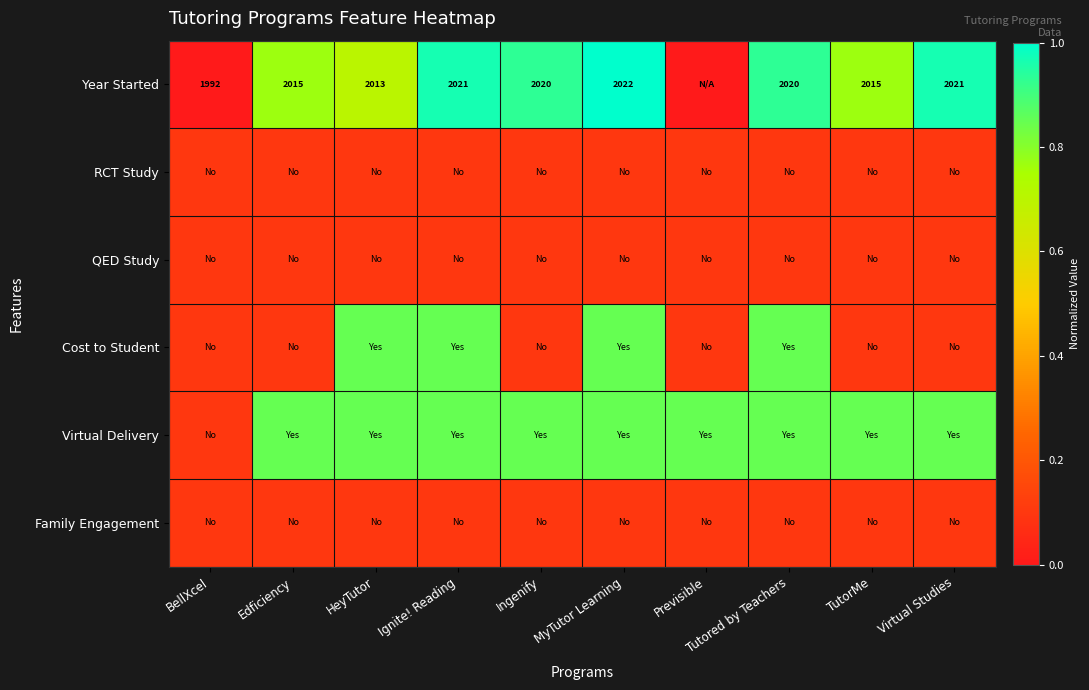

Between Ignite! Reading and BellXcel, which is larger?

Ignite! Reading